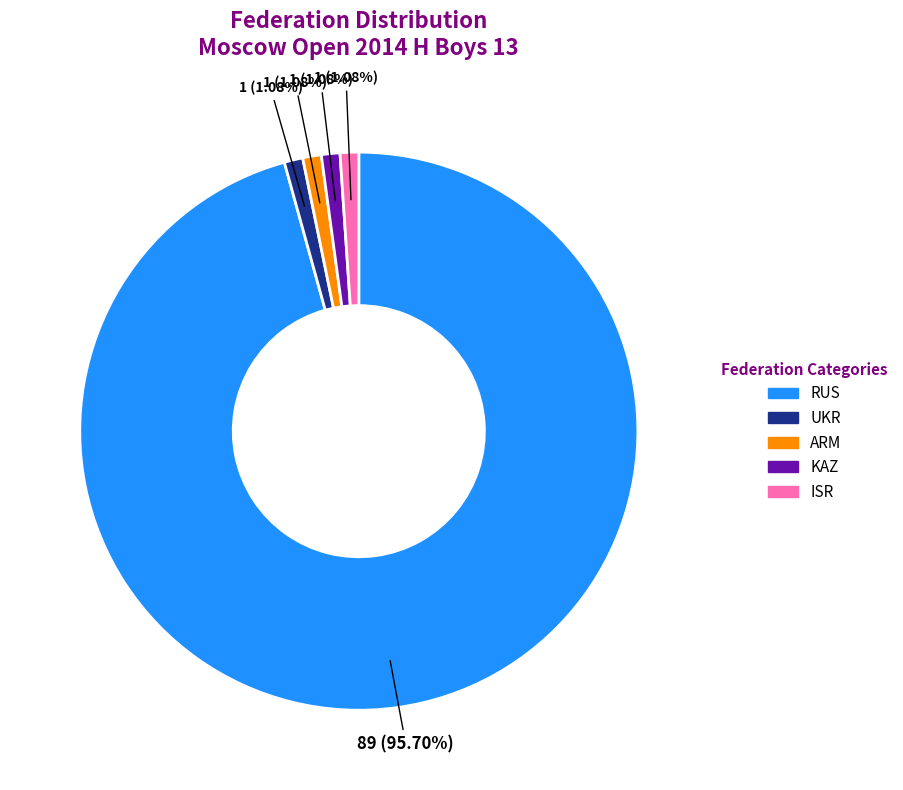

Is it true that ARM is 1% of the pie?

True